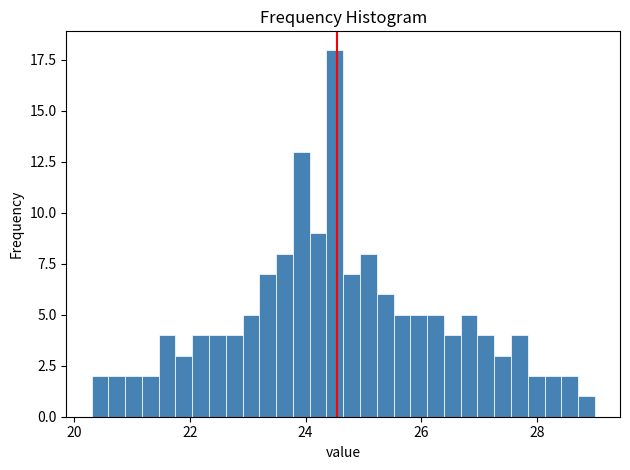

Around what value on the x-axis is the tallest bar? Give the approximate position of its centre, as read against the axis.

24.6